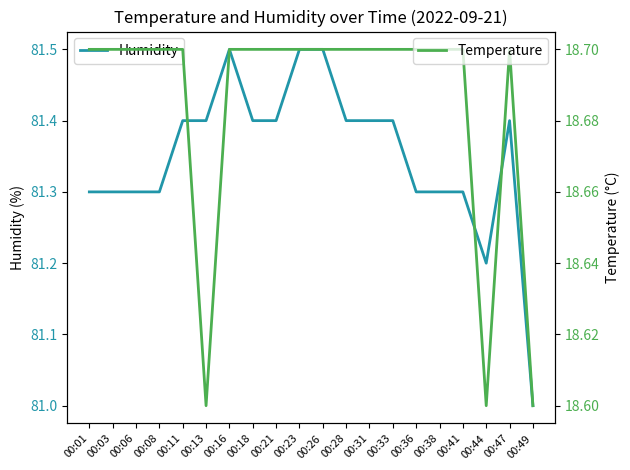

At which category does Humidity reach its first local peak?

00:16